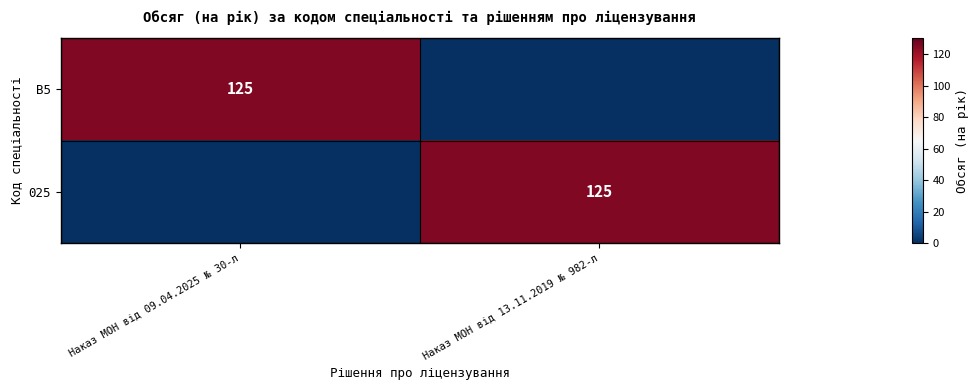

Is it true that B5 equals 125 at Наказ МОН від 09.04.2025 № 30-л?

True